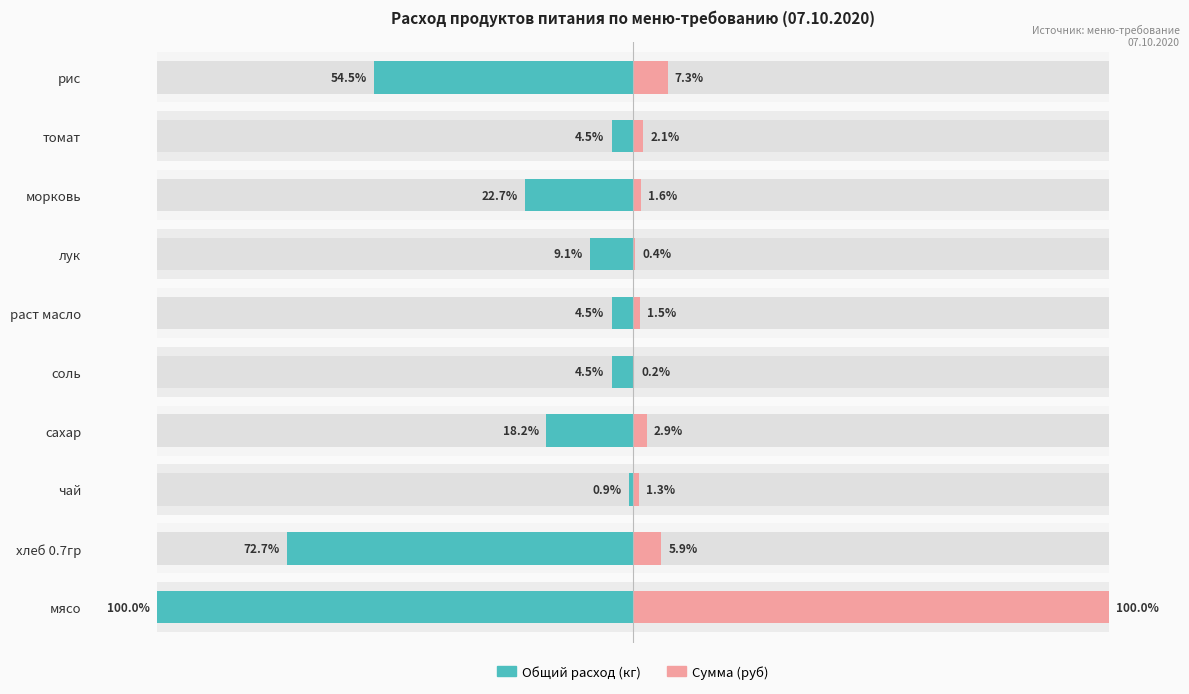

List the series in order of their overall mean, lowest first.

Сумма (руб), Общий расход (кг)